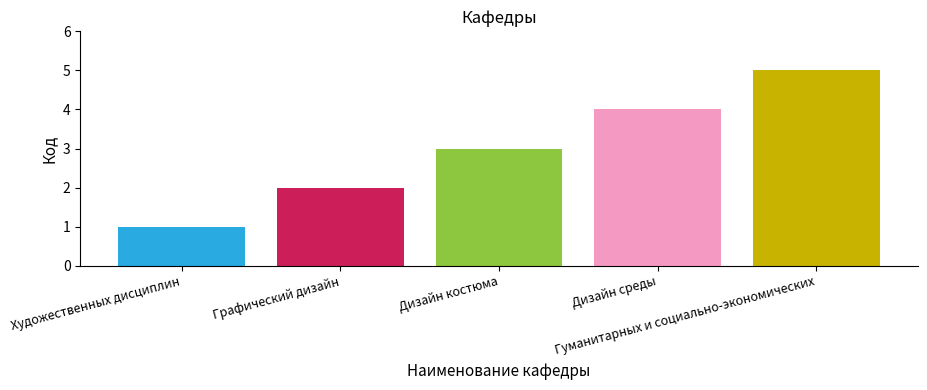

What is the maximum value shown in the chart?

5